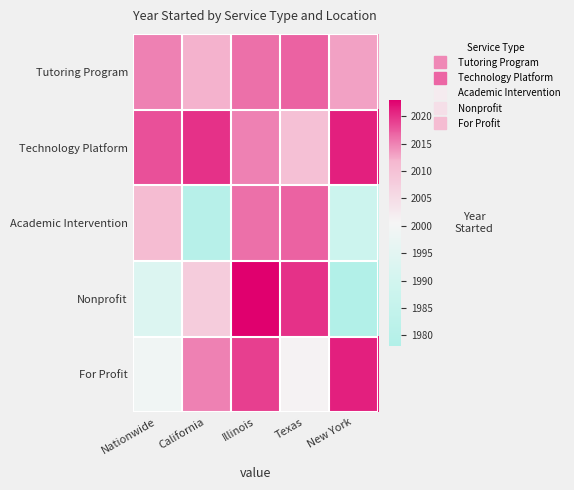

What is the minimum value shown in the chart?

1978